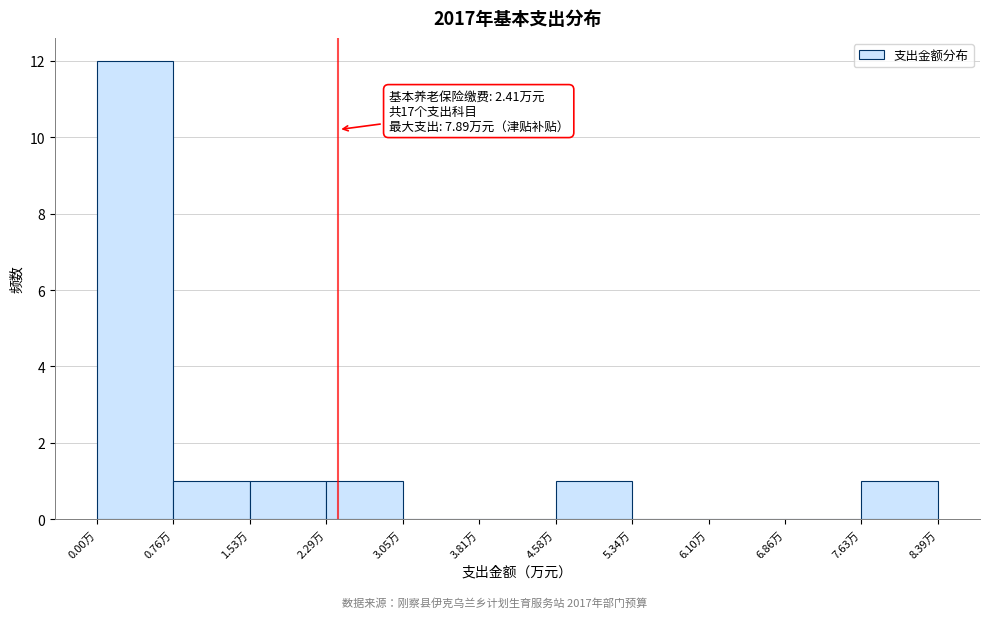

Which range on the x-axis has the tallest bar?

0.0 to 0.8